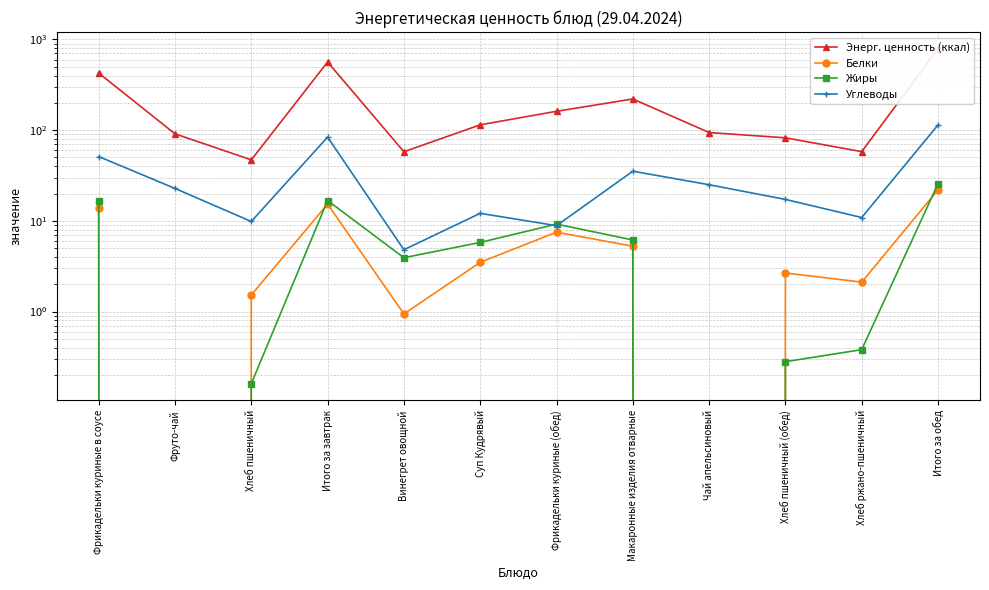

What is the difference between the maximum and second lowest values in the Белки series?

21.9